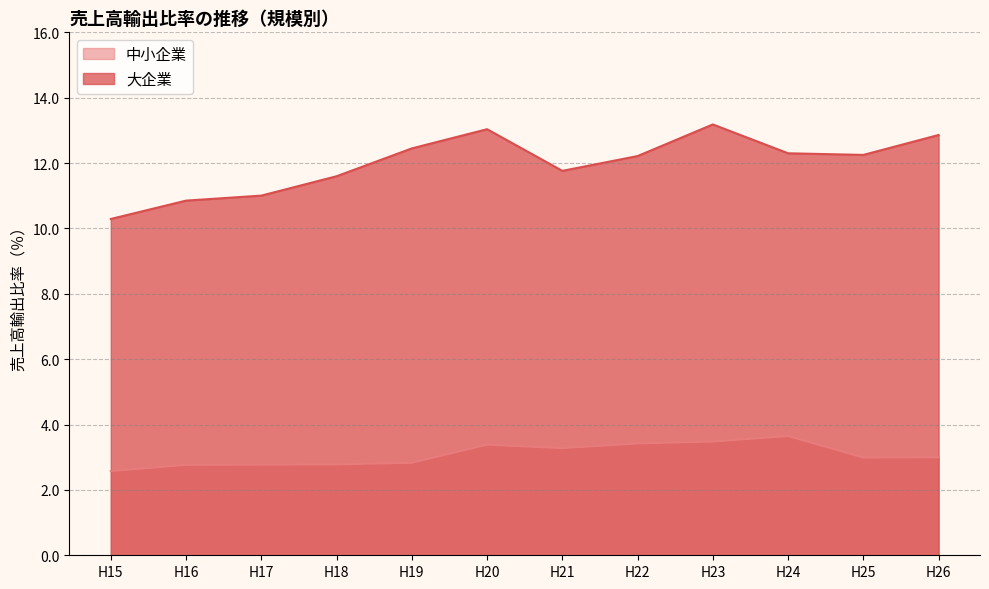

Reading right to left, transcribe all the data shown in this chart.

中小企業: H26=3.0	H25=3.0	H24=3.6	H23=3.5	H22=3.4	H21=3.3	H20=3.4	H19=2.8	H18=2.8	H17=2.8	H16=2.8	H15=2.6
大企業: H26=12.9	H25=12.2	H24=12.3	H23=13.2	H22=12.2	H21=11.8	H20=13.0	H19=12.4	H18=11.6	H17=11.0	H16=10.9	H15=10.3